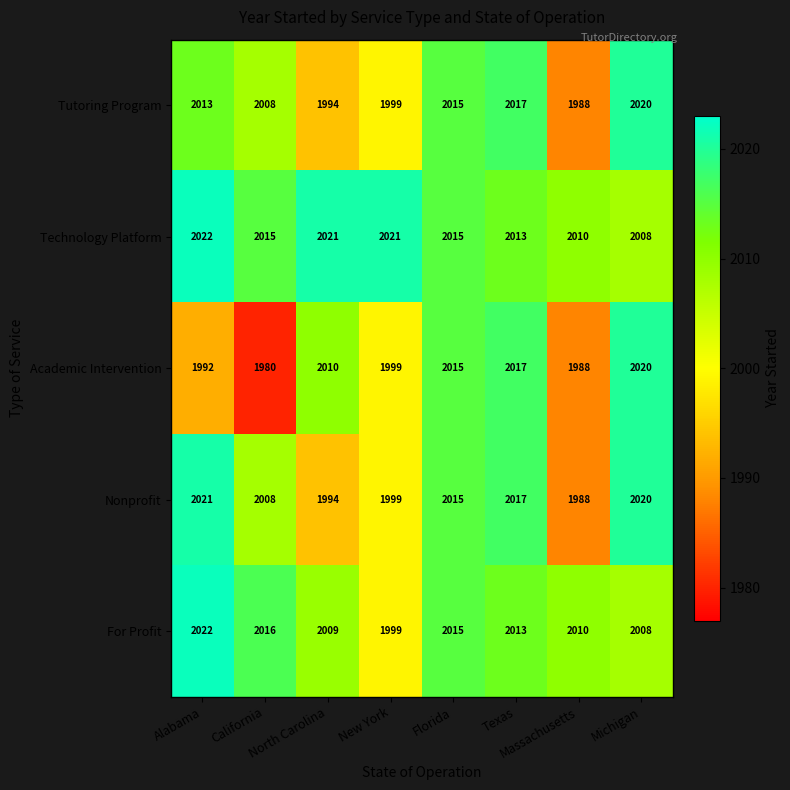

What is the difference between the second highest and minimum values in the Nonprofit series?

32